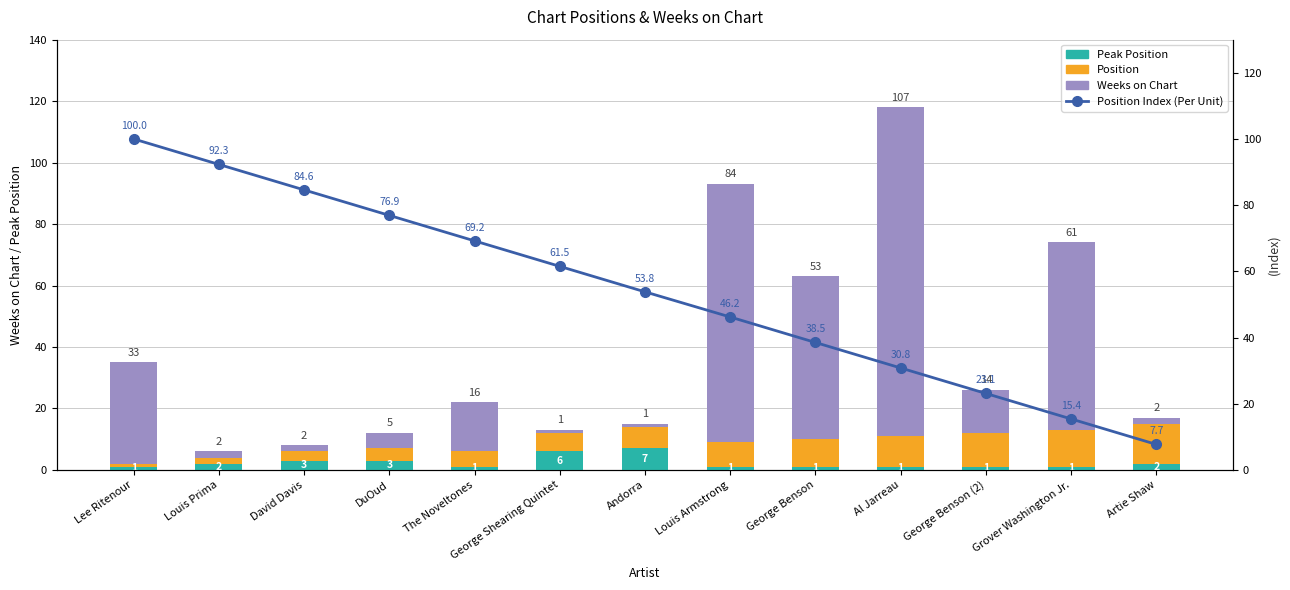

What is the sum of the Position values at Lee Ritenour and Louis Armstrong?

9.0